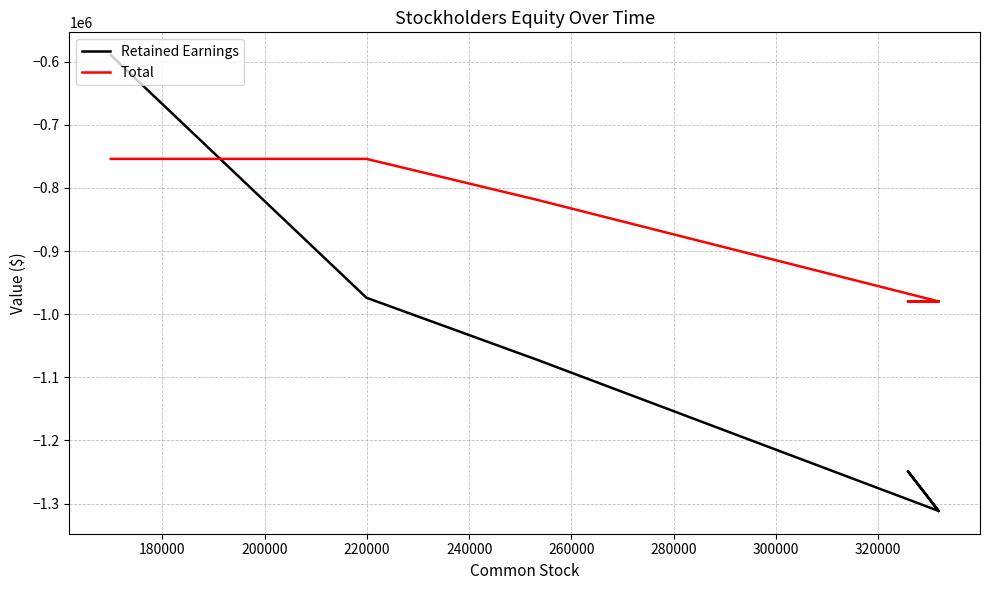

Which series has the largest range (max minus min)?

Retained Earnings